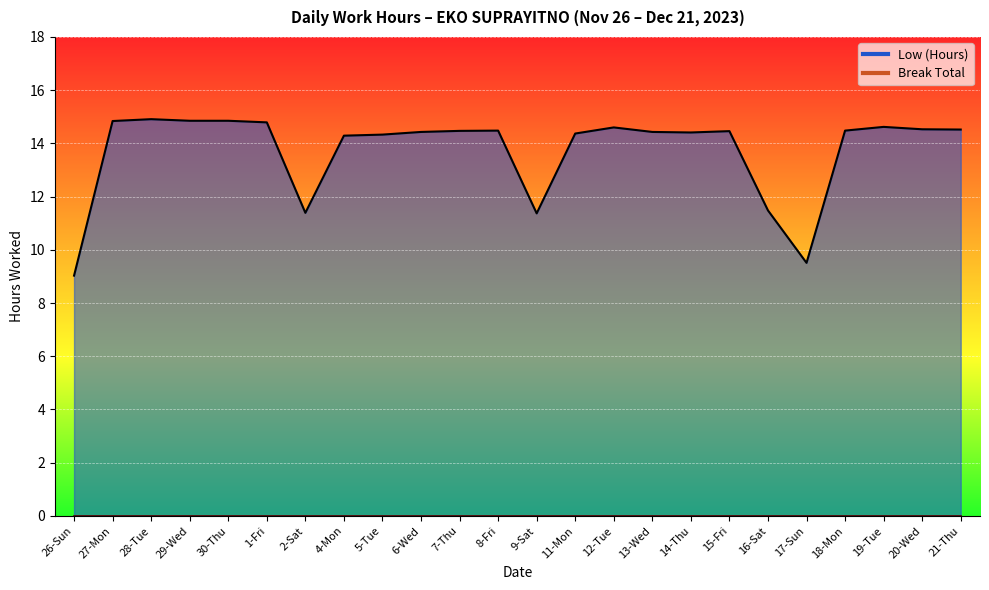

True or false: the data has more than 1 interior local peaks.

True